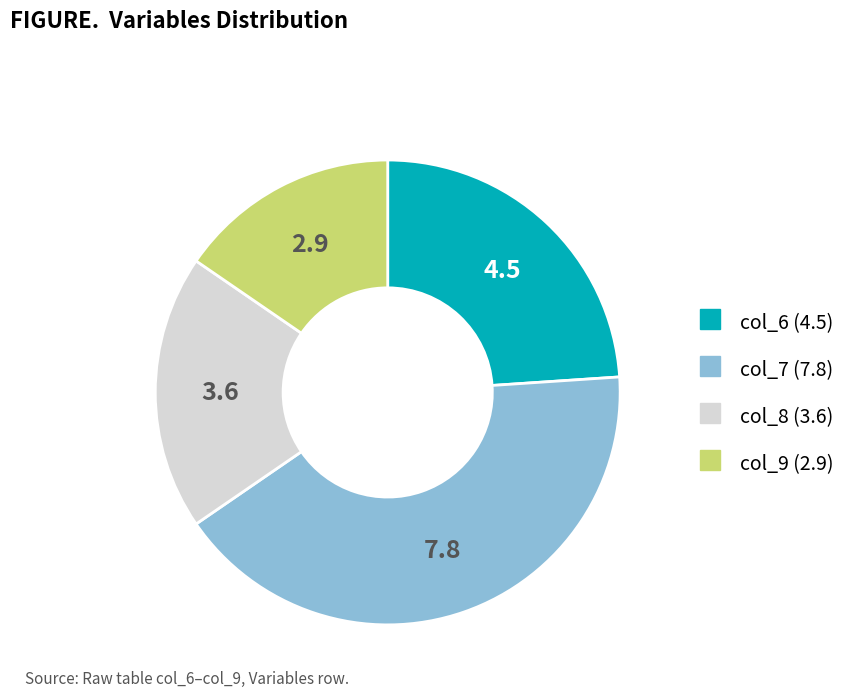

Is there any slice that represents more than half of the pie?

No